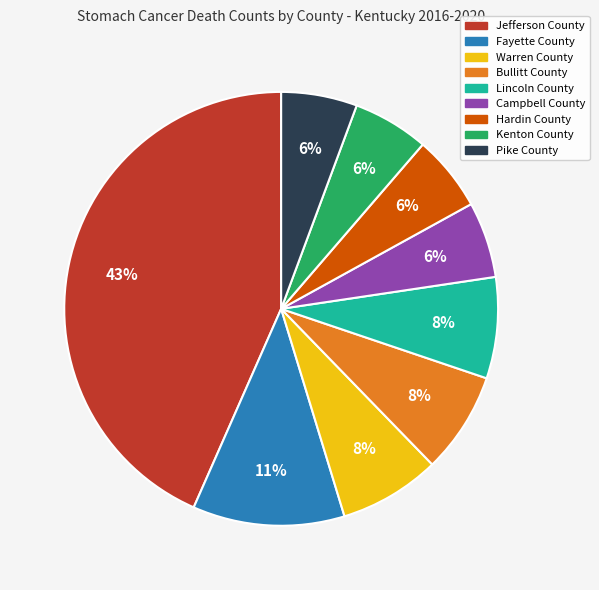

What is the largest slice in the pie chart?

Jefferson County